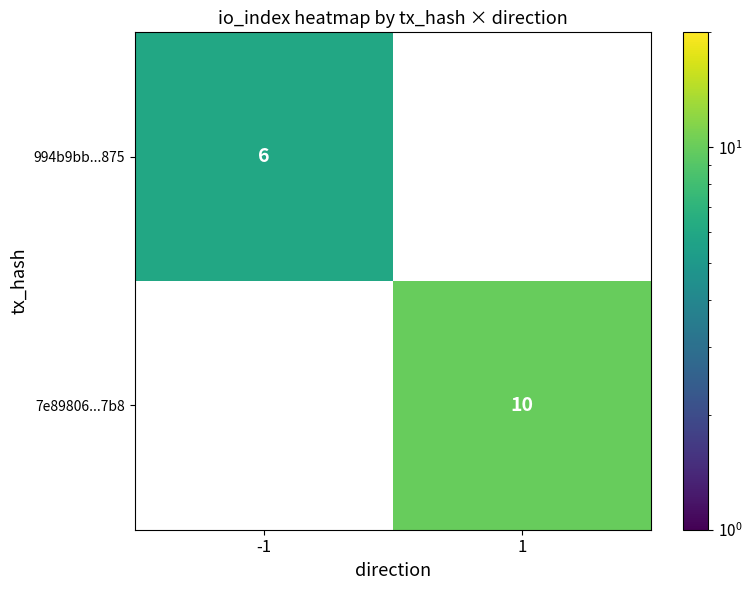

Is the value of 994b9bb...875 at -1 greater than the value of 7e89806...7b8 at 1?

No